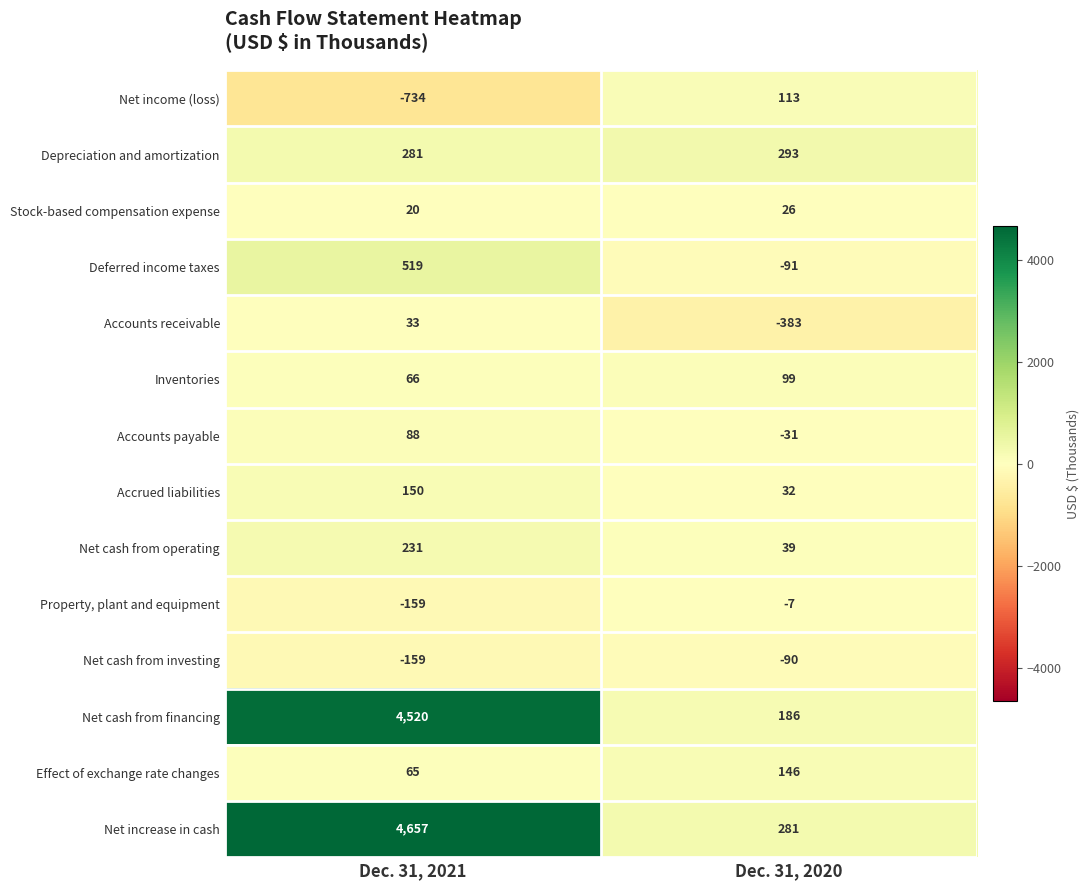

Reading left to right, extract all data points from this chart.

Net income (loss): Dec. 31, 2021=-734	Dec. 31, 2020=113
Depreciation and amortization: Dec. 31, 2021=281	Dec. 31, 2020=293
Stock-based compensation expense: Dec. 31, 2021=20	Dec. 31, 2020=26
Deferred income taxes: Dec. 31, 2021=519	Dec. 31, 2020=-91
Accounts receivable: Dec. 31, 2021=33	Dec. 31, 2020=-383
Inventories: Dec. 31, 2021=66	Dec. 31, 2020=99
Accounts payable: Dec. 31, 2021=88	Dec. 31, 2020=-31
Accrued liabilities: Dec. 31, 2021=150	Dec. 31, 2020=32
Net cash from operating: Dec. 31, 2021=231	Dec. 31, 2020=39
Property, plant and equipment: Dec. 31, 2021=-159	Dec. 31, 2020=-7
Net cash from investing: Dec. 31, 2021=-159	Dec. 31, 2020=-90
Net cash from financing: Dec. 31, 2021=4520	Dec. 31, 2020=186
Effect of exchange rate changes: Dec. 31, 2021=65	Dec. 31, 2020=146
Net increase in cash: Dec. 31, 2021=4657	Dec. 31, 2020=281